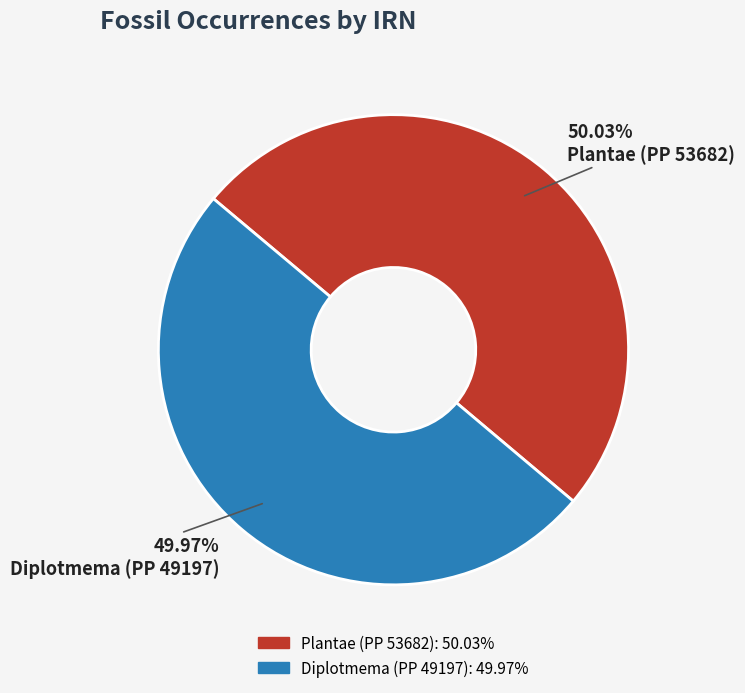

Does any single category account for the majority?

Yes